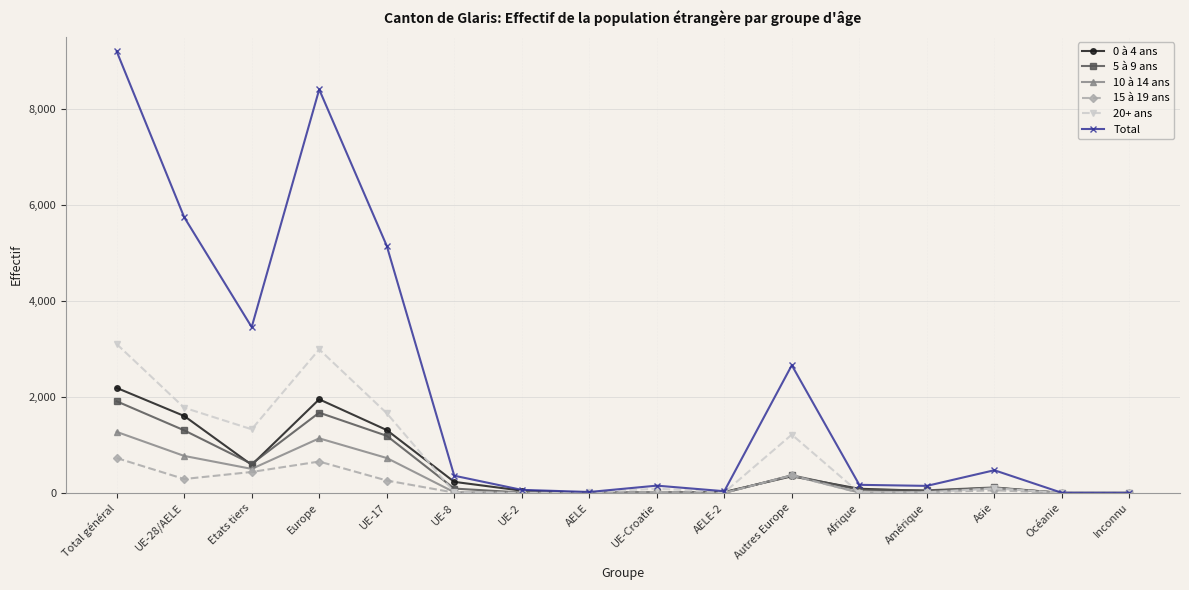

Where is the first local maximum for 5 à 9 ans?

Europe